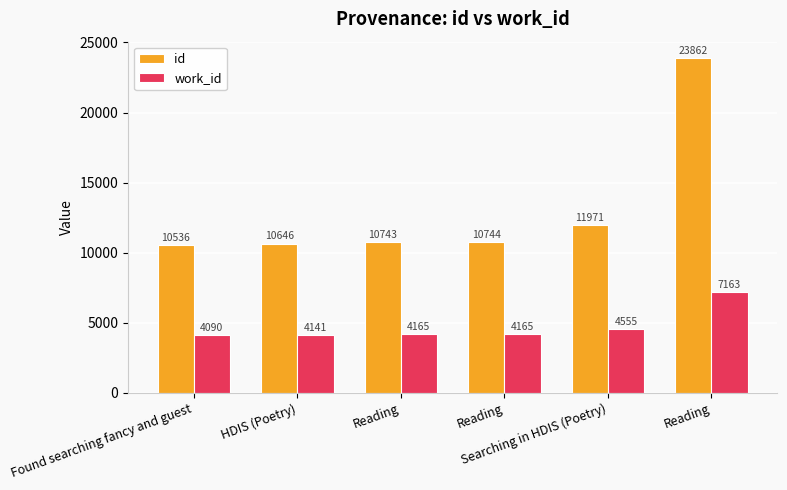

What are all the series names shown in the legend?

id, work_id